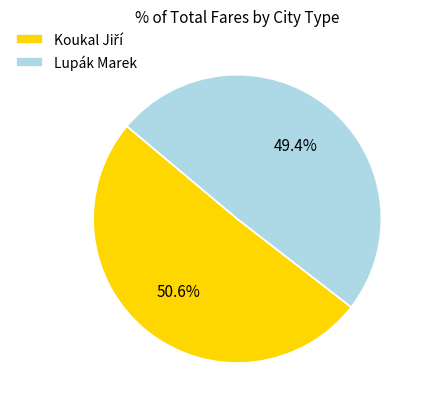

The Lupák Marek slice represents 49% of the pie. True or false?

True